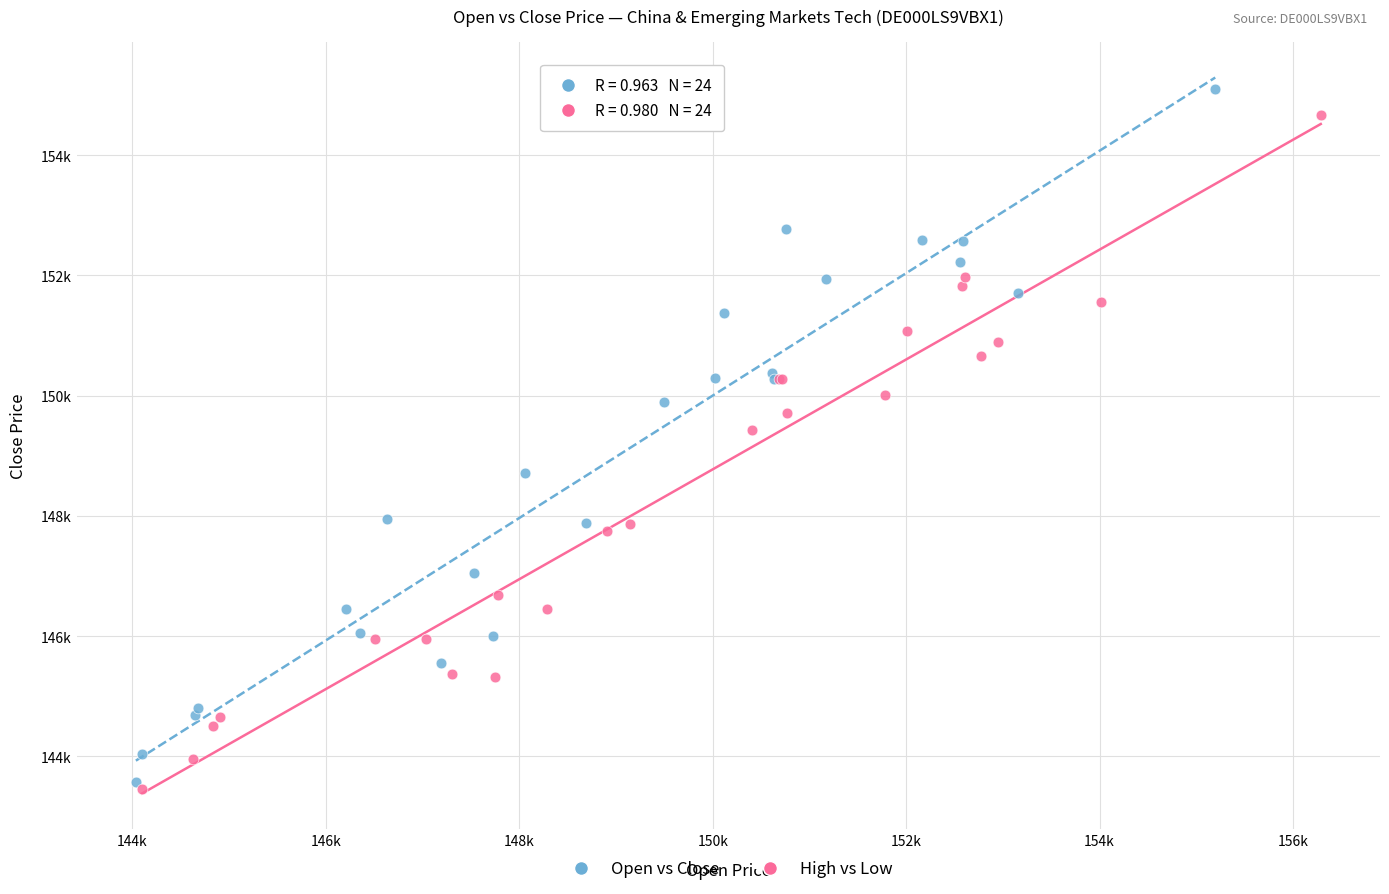

Which series contains the lowest Y value?

High vs Low